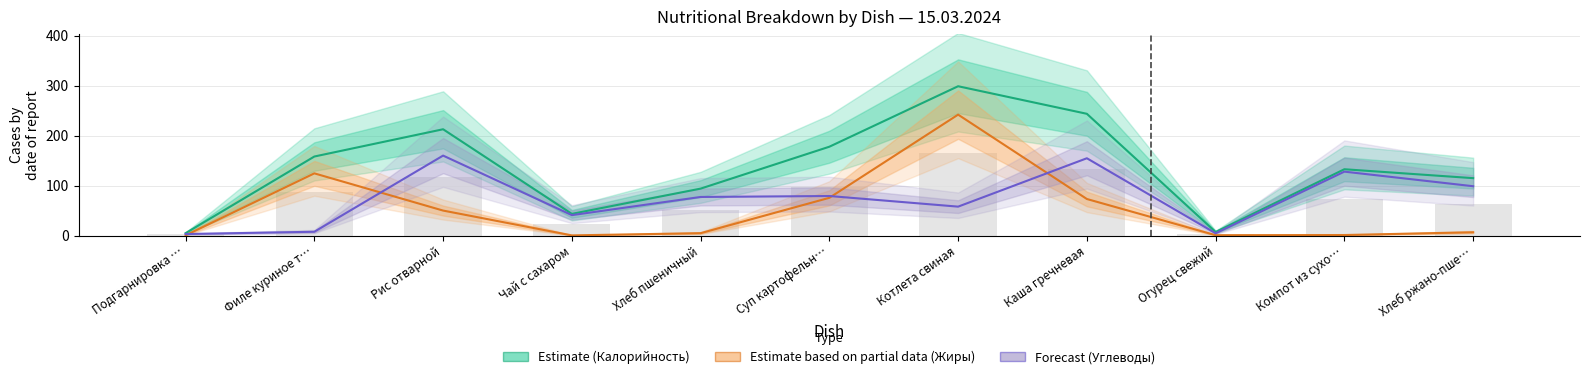

How many series are shown in this chart?

3